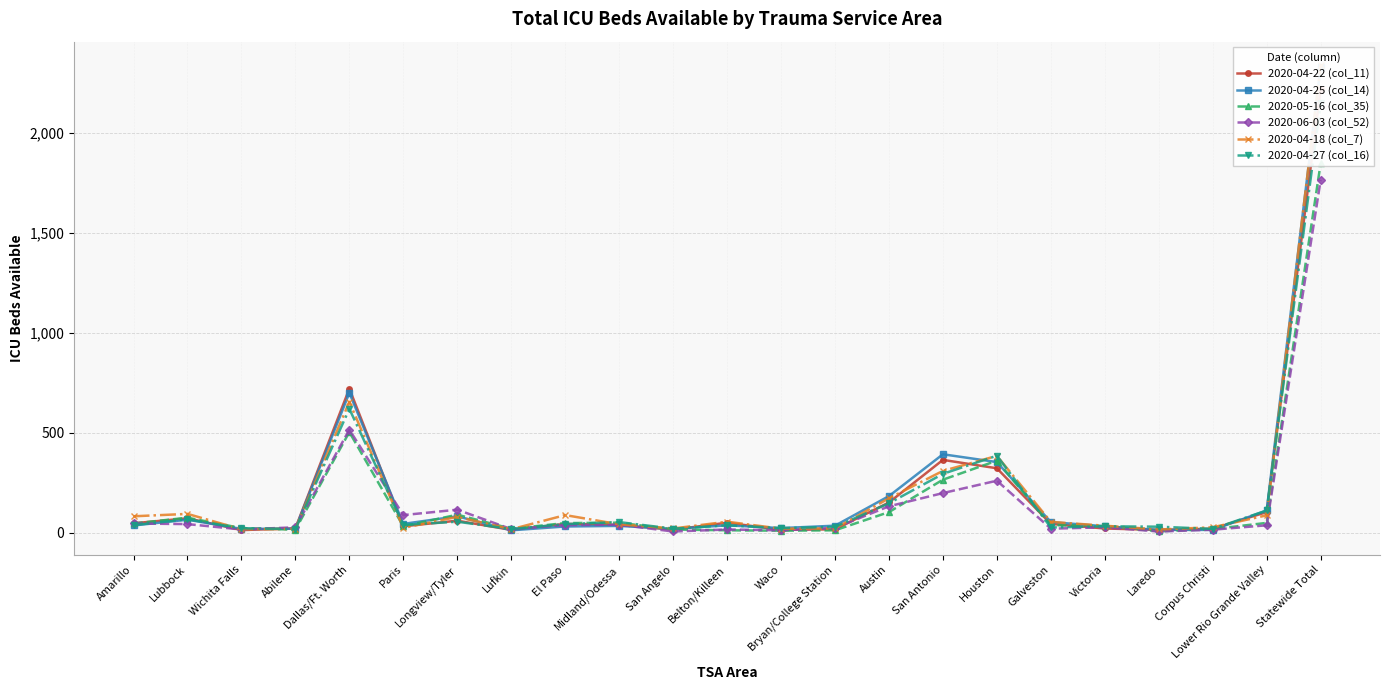

Count the number of data series in this chart.

6